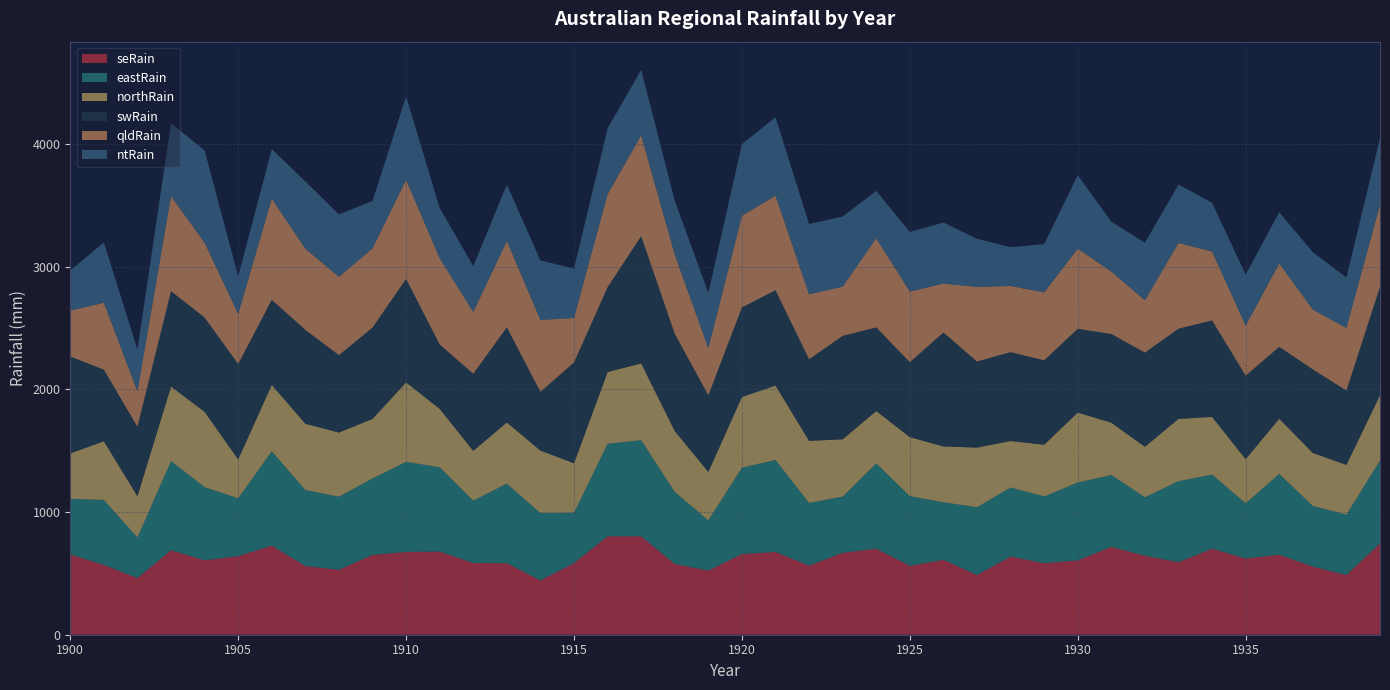

Reading left to right, what are all the values shown in this chart?

seRain: 654.7	568.2	462.3	688.0	606.5	639.9	726.0	559.3	529.2	650.5	674.7	677.8	584.5	582.7	442.7	583.9	802.4	802.0	576.4	522.7	657.5	674.8	562.9	667.6	701.2	560.9	610.6	486.1	636.9	582.6	606.4	715.4	643.9	590.9	701.3	620.8	651.8	554.8	486.1	744.7
eastRain: 453.4	530.7	330.5	727.6	596.4	472.1	769.0	620.0	595.6	623.4	733.8	687.1	508.6	648.6	548.1	409.1	753.7	783.9	587.4	409.3	703.7	749.8	511.2	458.2	695.3	568.0	469.0	552.5	562.9	544.6	633.8	586.3	476.6	660.4	603.4	449.7	659.2	494.1	492.5	674.8
northRain: 369.1	478.0	335.8	607.1	613.3	316.6	541.3	540.0	522.9	484.6	647.8	475.4	404.9	498.5	509.8	404.2	584.5	625.2	496.2	394.7	576.1	605.8	505.4	466.8	426.7	481.1	454.6	486.4	378.7	420.9	570.1	426.2	411.0	507.4	470.3	360.3	449.2	432.1	405.5	531.6
swRain: 790.0	582.9	566.5	777.1	768.5	777.1	692.7	764.9	630.3	744.8	842.9	524.6	629.0	775.1	478.1	821.7	691.3	1037.0	791.9	624.1	729.5	776.7	664.8	843.1	681.2	610.4	928.6	701.2	724.4	687.9	682.4	722.9	767.3	735.3	786.6	680.1	585.7	681.0	605.3	883.9
qldRain: 373.9	545.2	288.6	773.9	609.5	408.2	824.0	661.0	638.7	645.3	807.7	702.7	502.7	704.1	586.3	362.4	757.4	820.1	645.8	383.8	746.8	771.3	529.0	400.6	726.0	576.0	398.8	607.8	538.8	553.4	653.0	509.2	426.0	698.4	560.8	408.1	679.8	487.2	510.7	668.6
ntRain: 326.7	491.6	340.1	593.8	752.5	304.3	404.8	548.8	508.6	385.9	678.6	410.8	374.1	458.2	485.1	402.3	536.2	534.5	437.4	450.8	582.9	638.7	573.4	571.6	385.7	485.7	496.9	392.3	316.5	393.5	599.0	405.5	469.6	476.0	397.5	415.0	417.2	467.9	410.5	543.6